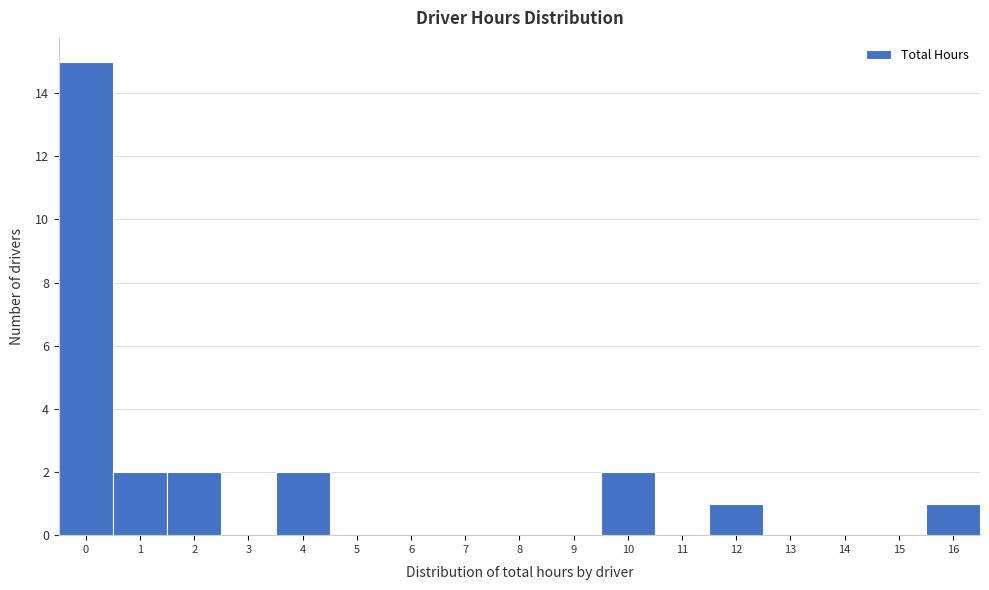

Reading left to right, transcribe this chart: for each bar, give the range it covers on the x-axis and its height. The values are not printed on the chart, so give them approximately, as read against the axis.

-0.5 to 0.5: 15
0.5 to 1.5: 2
1.5 to 2.5: 2
2.5 to 3.5: 0
3.5 to 4.5: 2
4.5 to 5.5: 0
5.5 to 6.5: 0
6.5 to 7.5: 0
7.5 to 8.5: 0
8.5 to 9.5: 0
9.5 to 10.5: 2
10.5 to 11.5: 0
11.5 to 12.5: 1
12.5 to 13.5: 0
13.5 to 14.5: 0
14.5 to 15.5: 0
15.5 to 16.5: 1